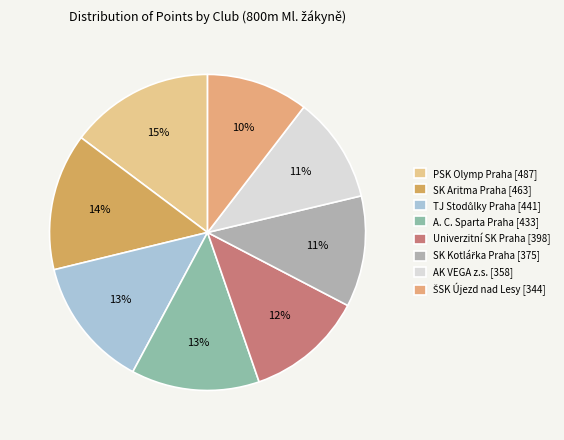

Which slice is the largest?

PSK Olymp Praha [487]